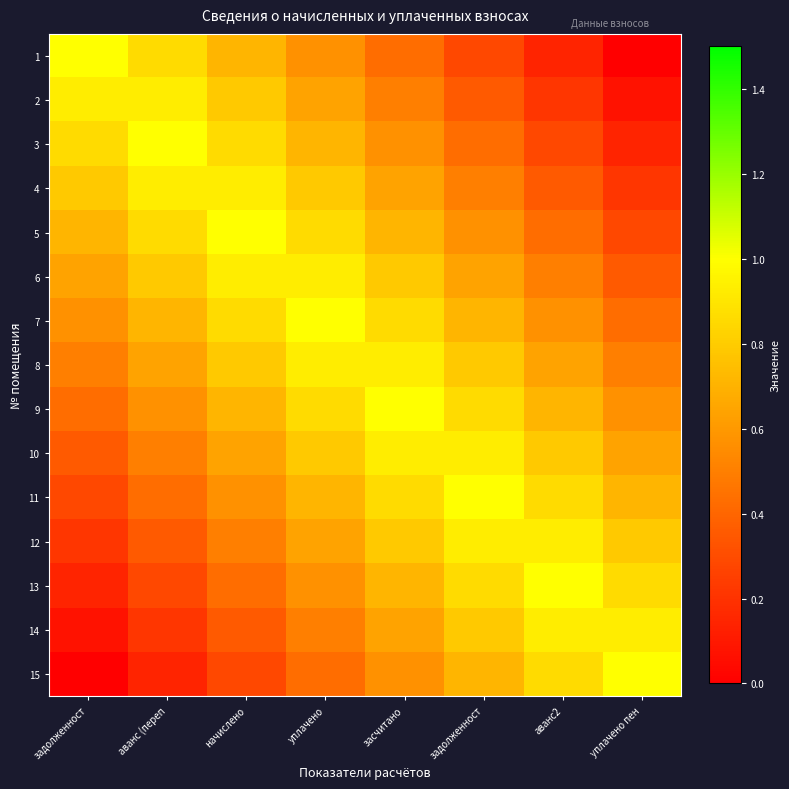

How many data points does each series have?

8